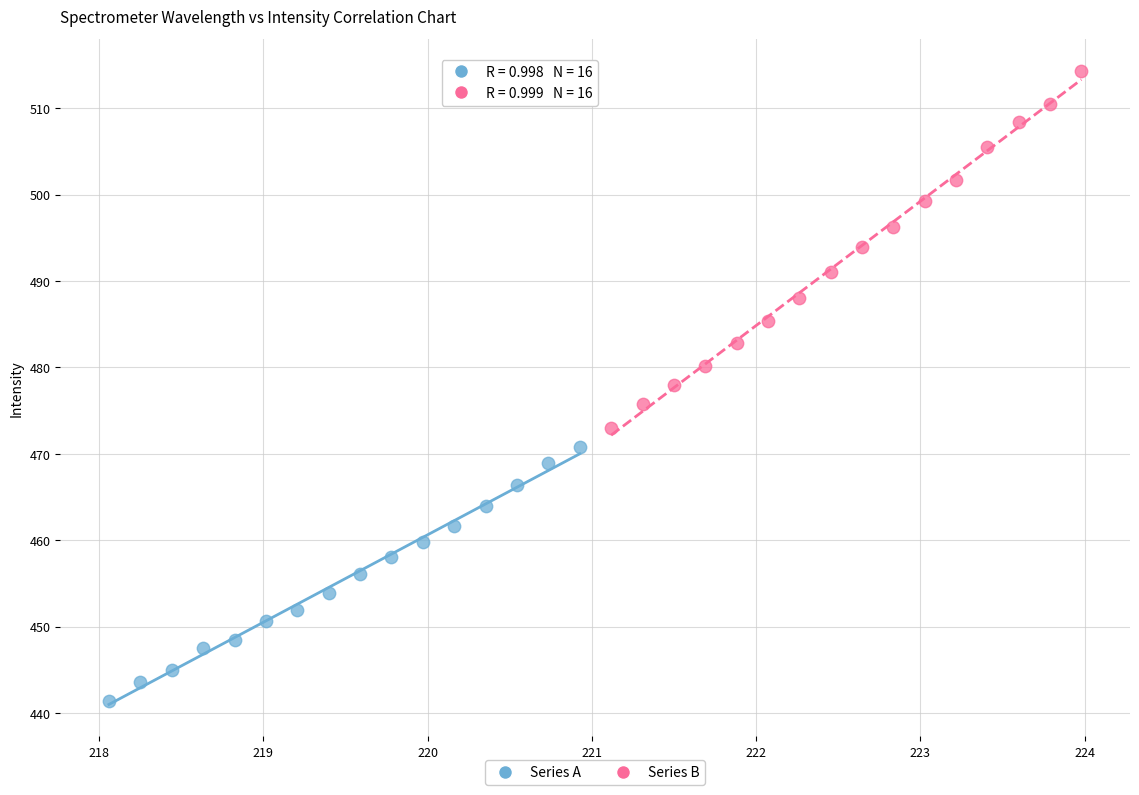

Which series contains the highest Y value?

Series B